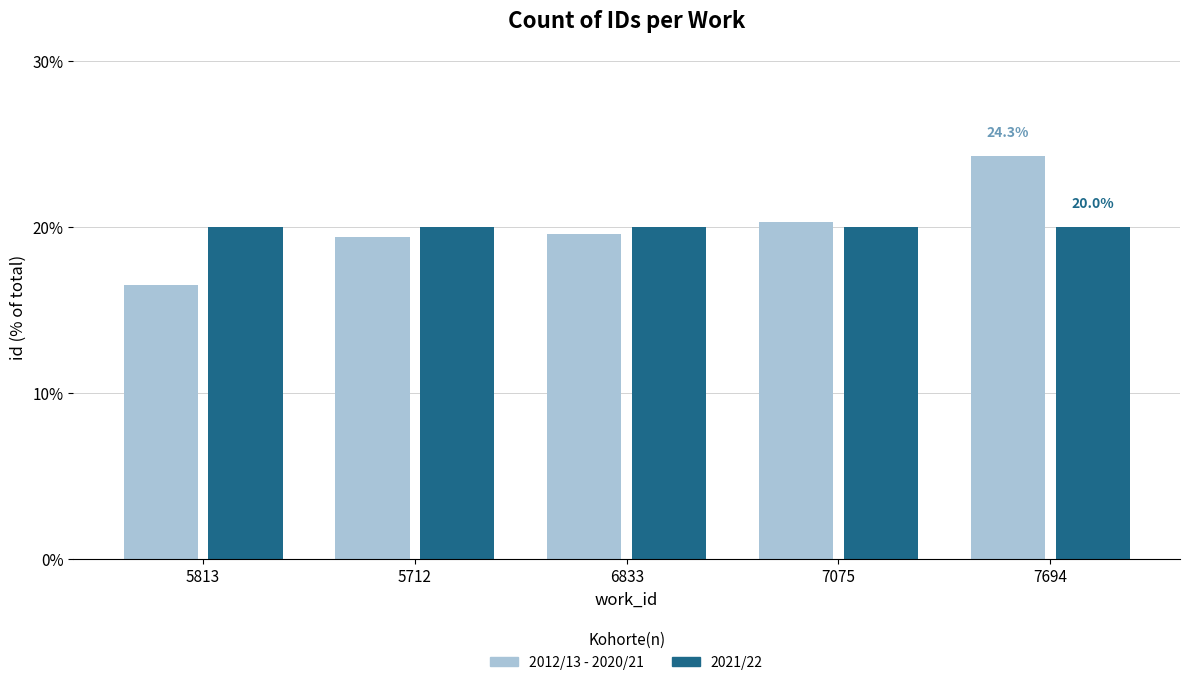

What is the label of the 2nd bar from the left?

5712